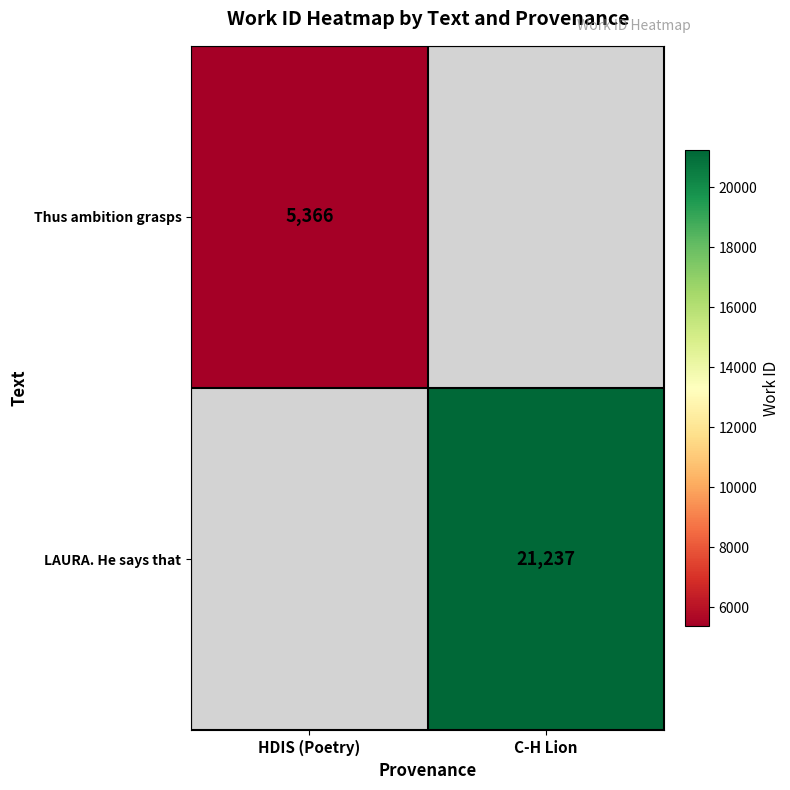

Is it true that LAURA. He says that equals 21237 at C-H Lion?

True